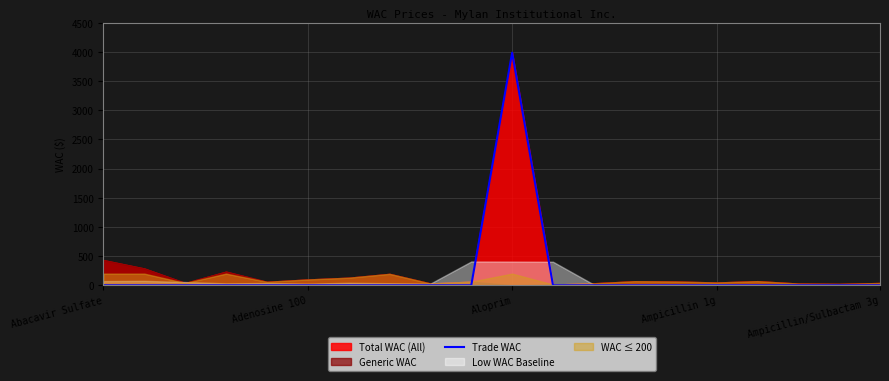

How many lines are shown in the chart?

1